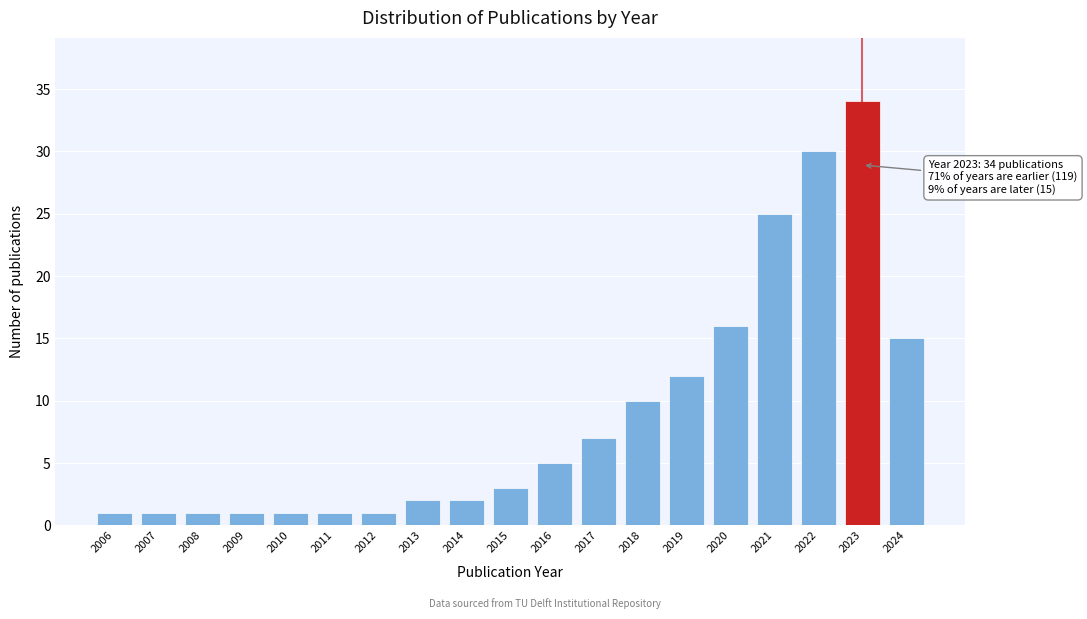

Reading left to right, list all the values displayed in this chart.

2006=1	2007=1	2008=1	2009=1	2010=1	2011=1	2012=1	2013=2	2014=2	2015=3	2016=5	2017=7	2018=10	2019=12	2020=16	2021=25	2022=30	2023=34	2024=15